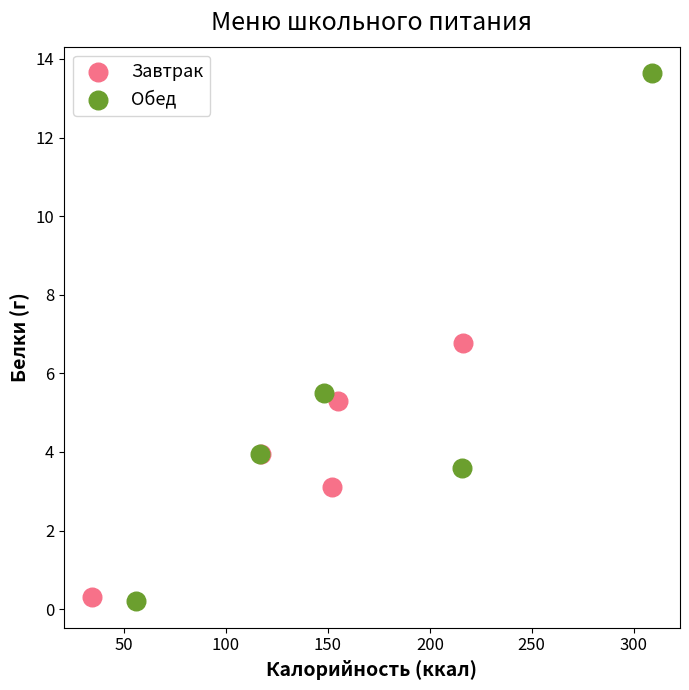

What are all the series names shown in the legend?

Завтрак, Обед